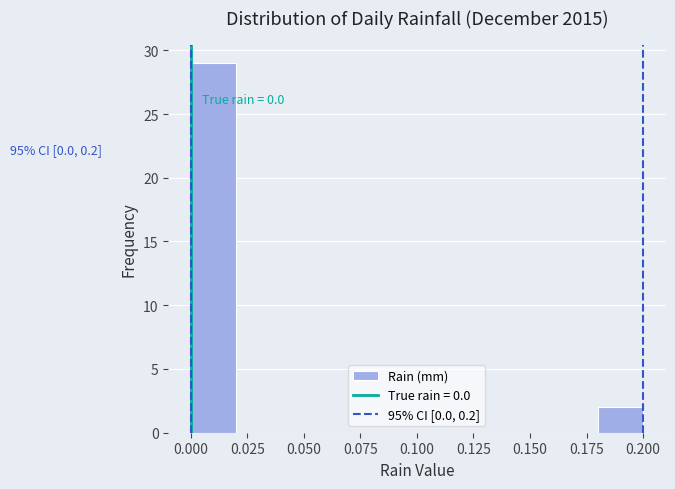

Over which range of the x-axis is the bar tallest?

0.00 to 0.02